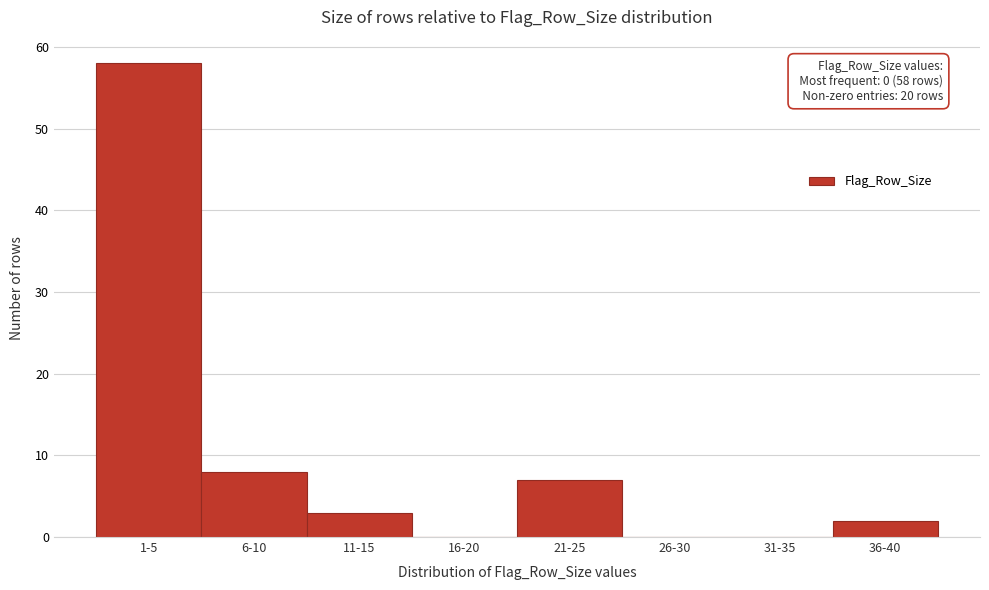

Reading left to right, list all the values displayed in this chart.

1-5=58	6-10=8	11-15=3	16-20=0	21-25=7	26-30=0	31-35=0	36-40=2